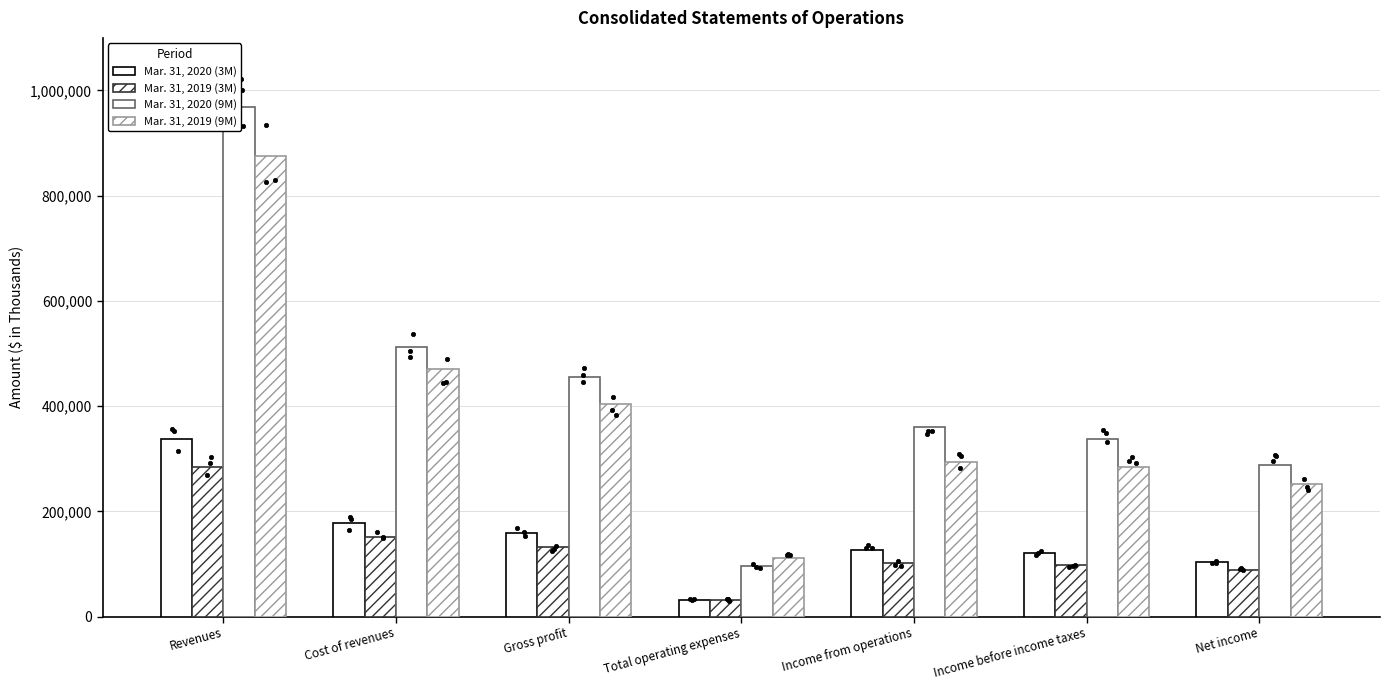

What are all the series names shown in the legend?

Mar. 31, 2020 (3M), Mar. 31, 2019 (3M), Mar. 31, 2020 (9M), Mar. 31, 2019 (9M)